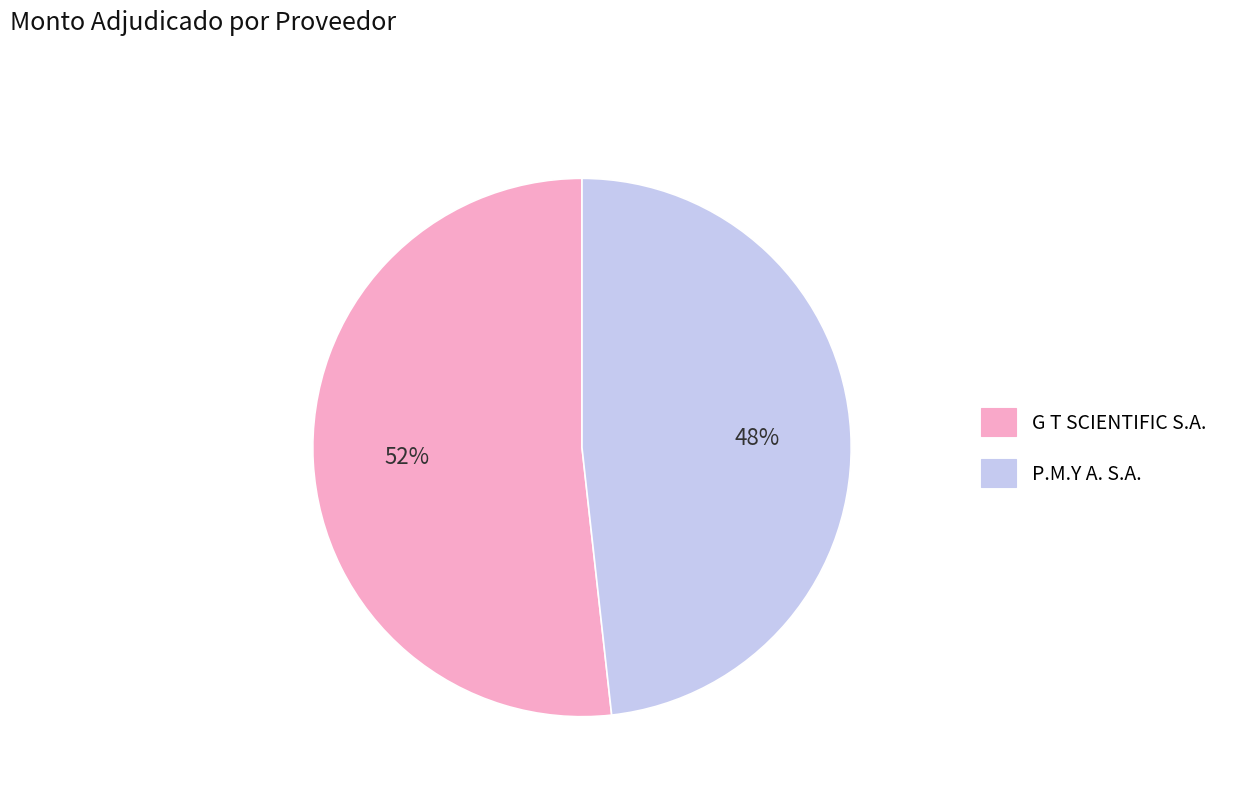

Is the sum of G T SCIENTIFIC S.A. and P.M.Y A. S.A. greater than half?

Yes